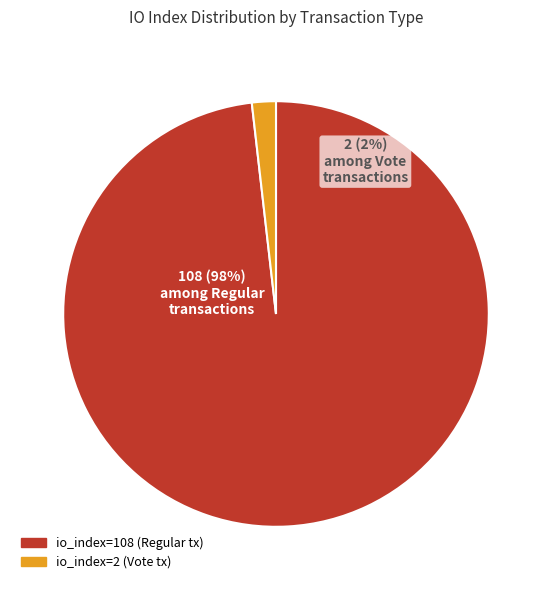

How much of the chart is everything except io_index=108 (Regular tx)?

1.8%